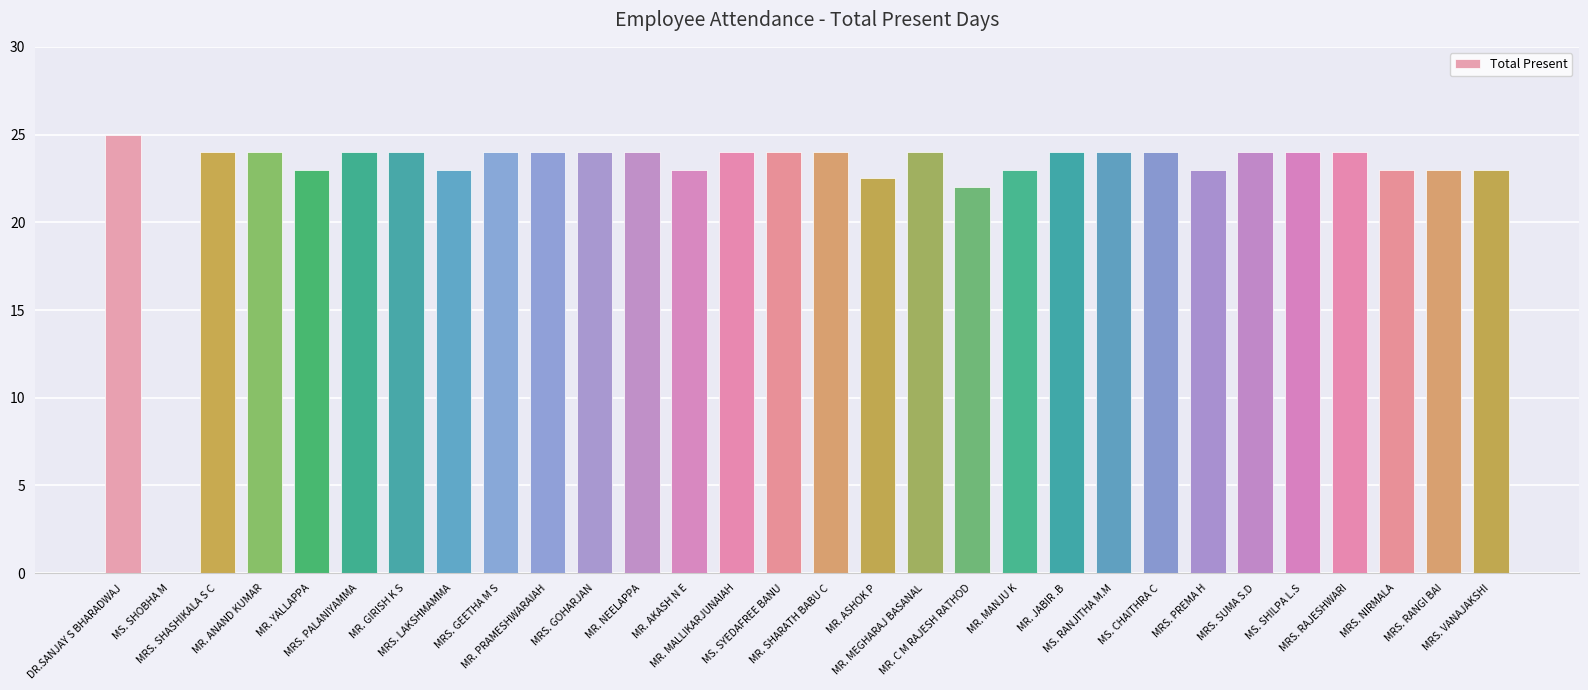

What is the sum of all values?

685.5